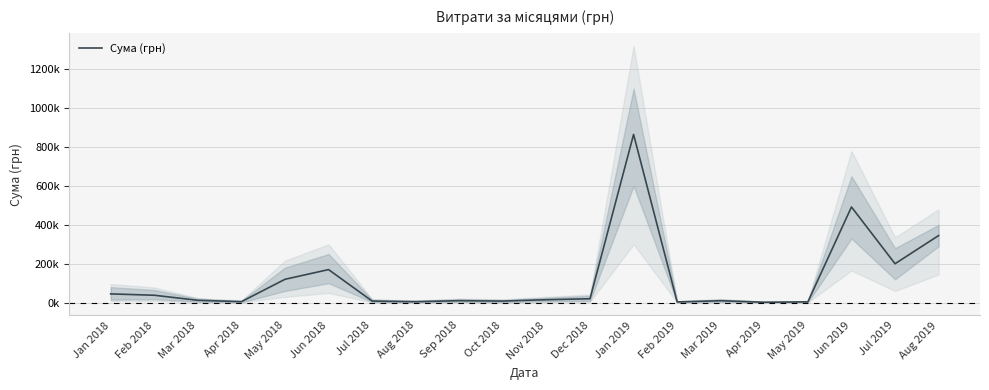

What is the value of the 19th point from the left?

200059